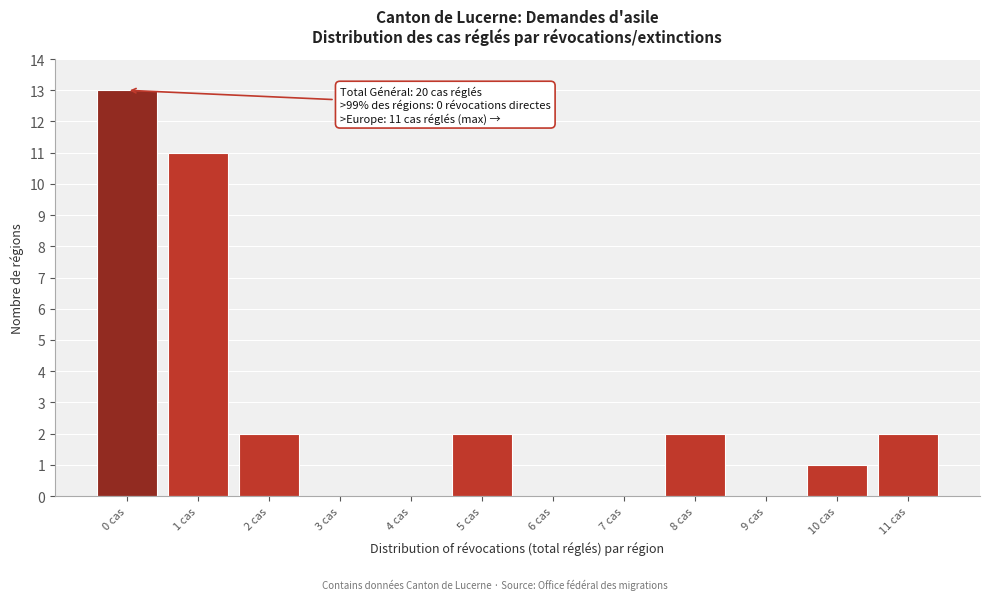

Reading left to right, list all the values displayed in this chart.

0 cas=13	1 cas=11	2 cas=2	3 cas=0	4 cas=0	5 cas=2	6 cas=0	7 cas=0	8 cas=2	9 cas=0	10 cas=1	11 cas=2